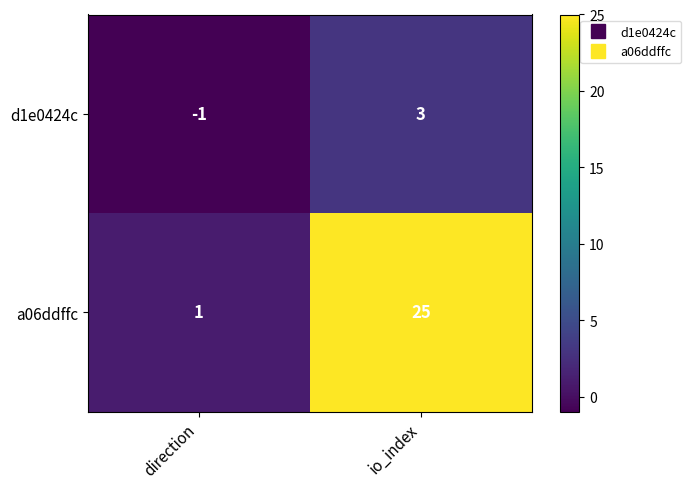

Is it true that d1e0424c equals 2 at io_index?

False